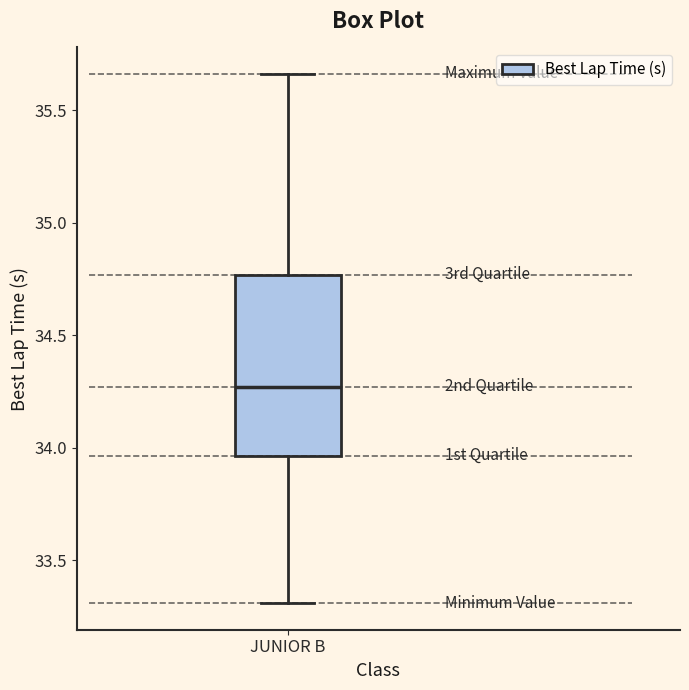

Read this box plot against the y-axis: the position of the median line, the range covered by the box, and the ends of both whiskers. The values are not printed on the chart, so give them approximately, as read against the axis.

median 34.25, box 33.95 to 34.75, whiskers 33.30 to 35.65